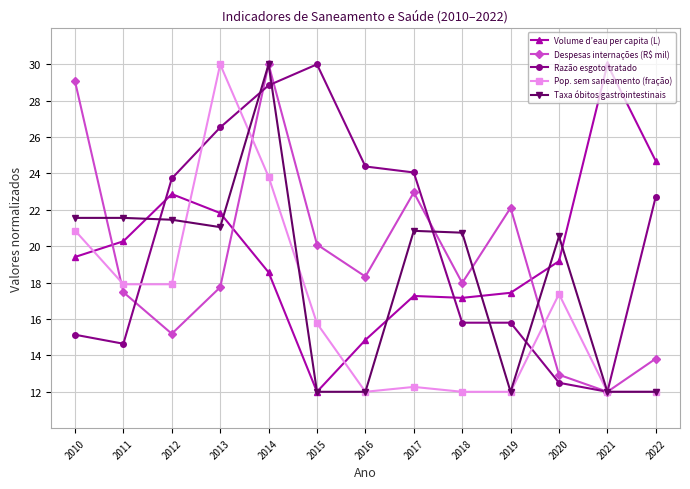

At which label does Razão esgoto tratado first exceed 22?

2012